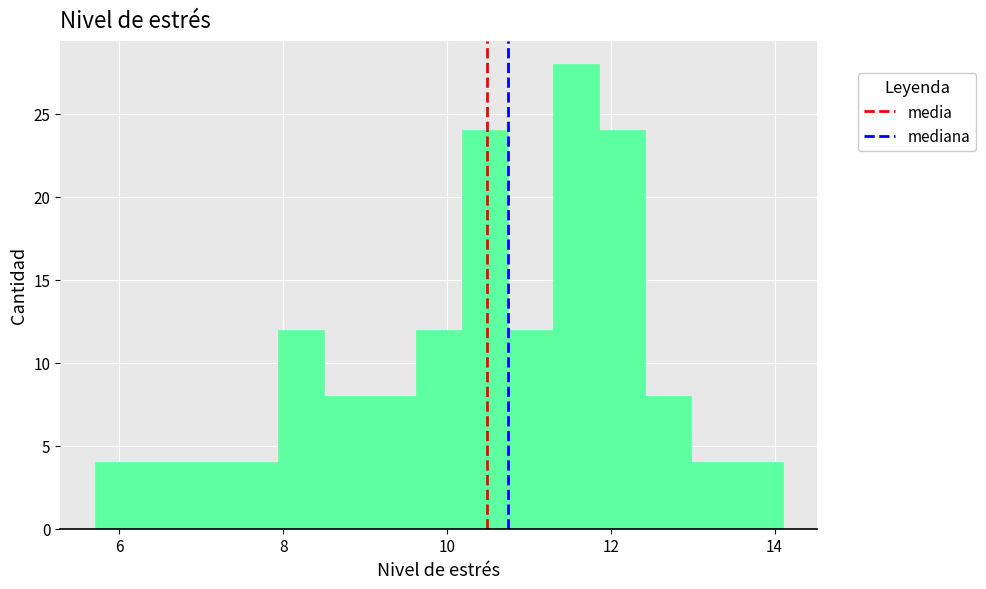

Around what value on the x-axis is the tallest bar? Give the approximate position of its centre, as read against the axis.

11.6